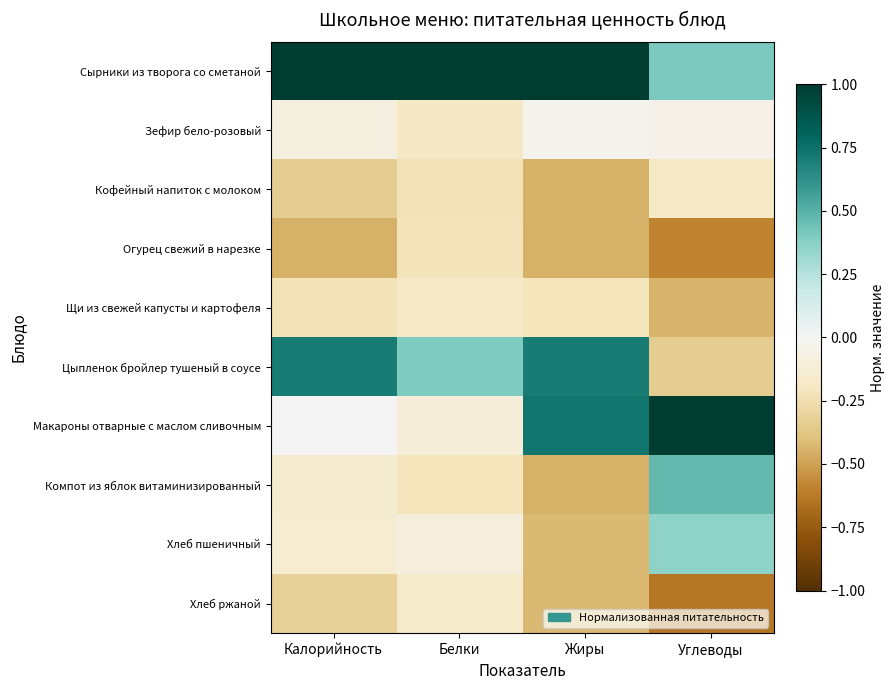

List the series in order of their peak value, highest first.

Сырники из творога со сметаной, Макароны отварные с маслом сливочным, Цыпленок бройлер тушеный в соусе, Компот из яблок витаминизированный, Хлеб пшеничный, Зефир бело-розовый, Хлеб ржаной, Щи из свежей капусты и картофеля, Кофейный напиток с молоком, Огурец свежий в нарезке